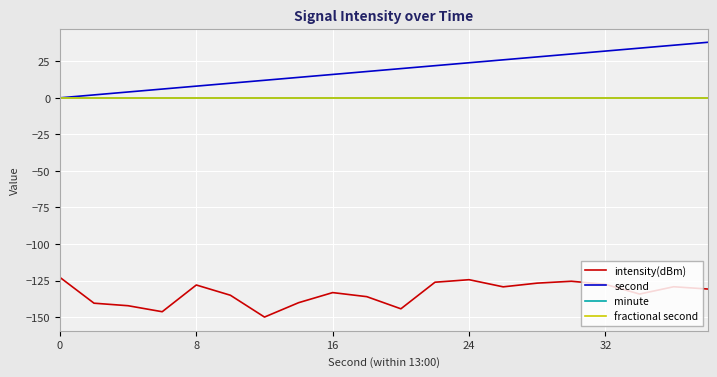

Is this an area chart (filled region under the line)?

No